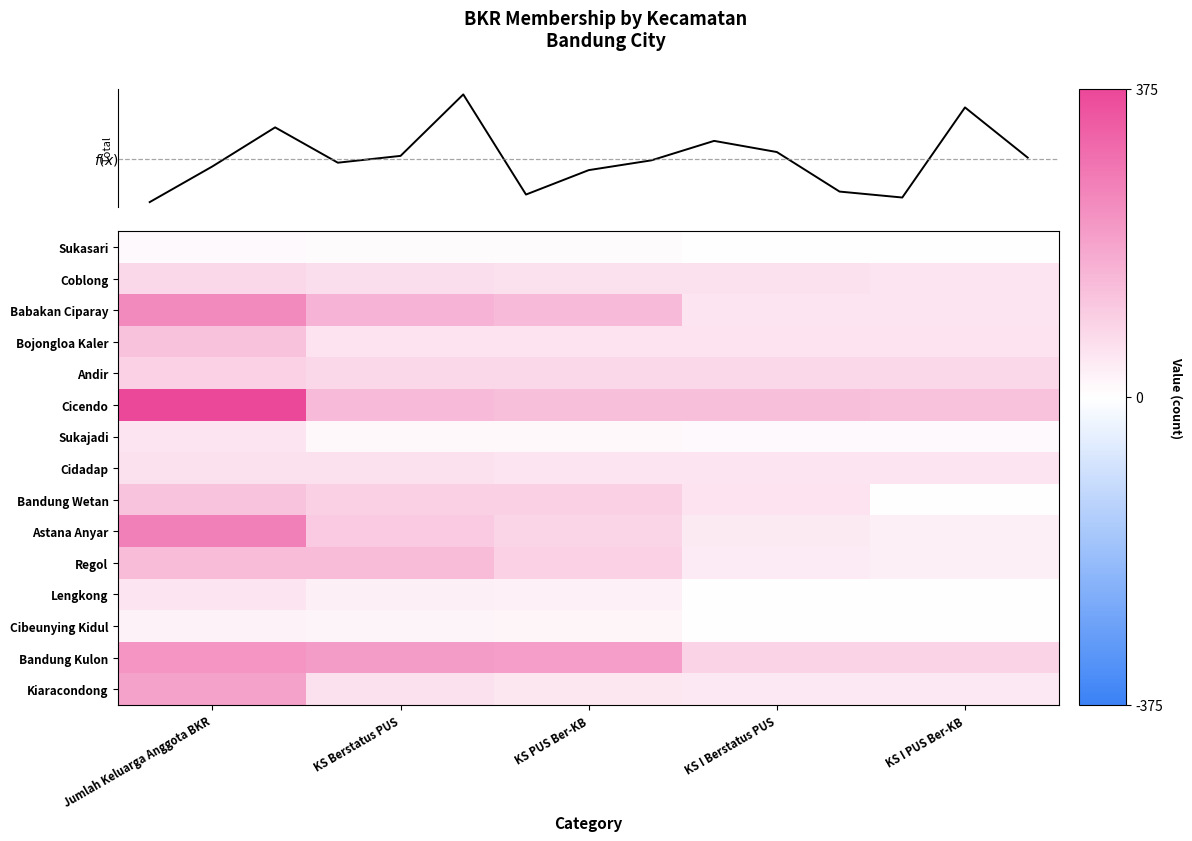

Which series has the largest range (max minus min)?

Cicendo